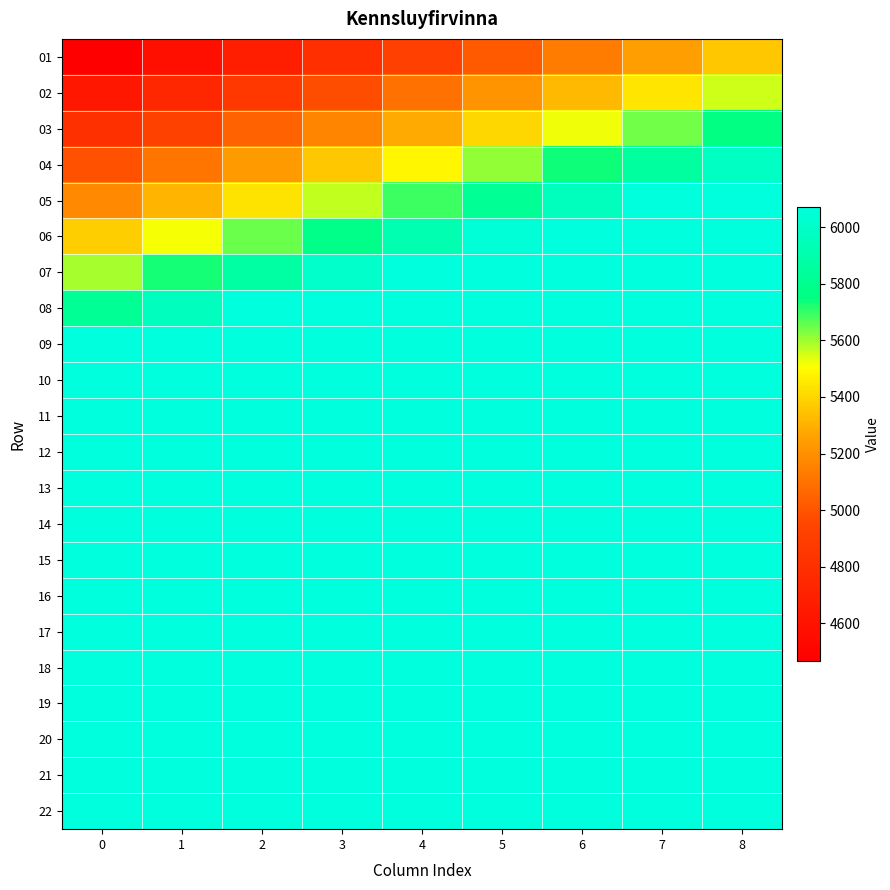

How many categories are shown in the chart?

9